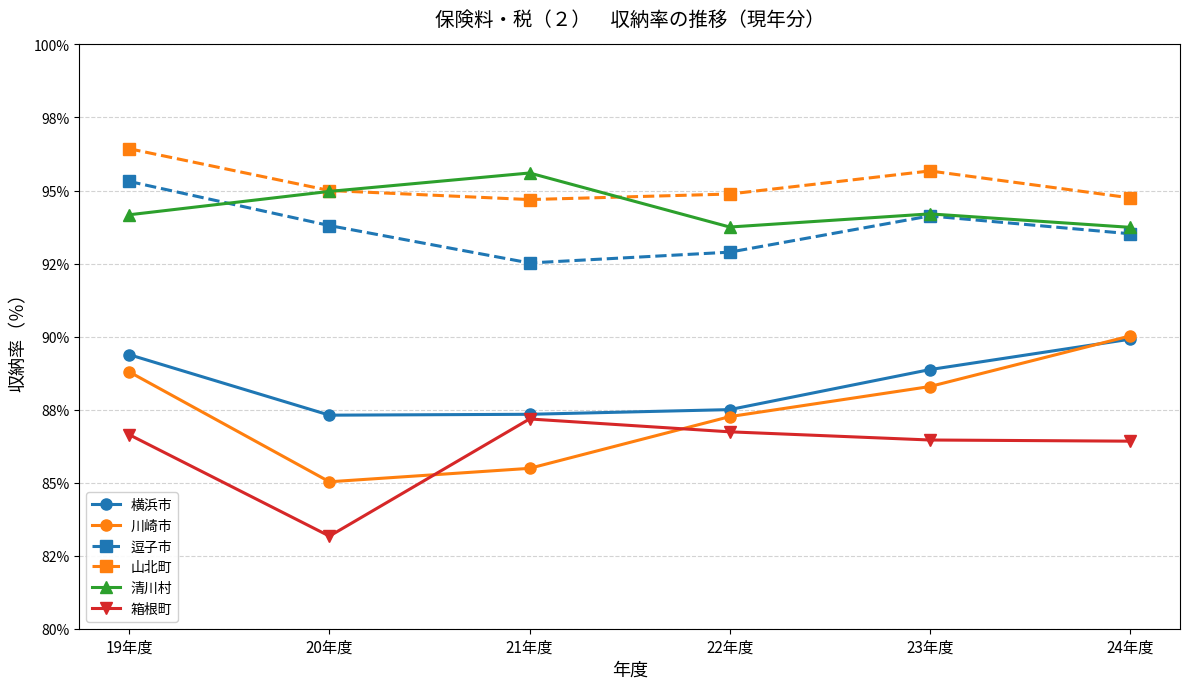

Is this an area chart (filled region under the line)?

No